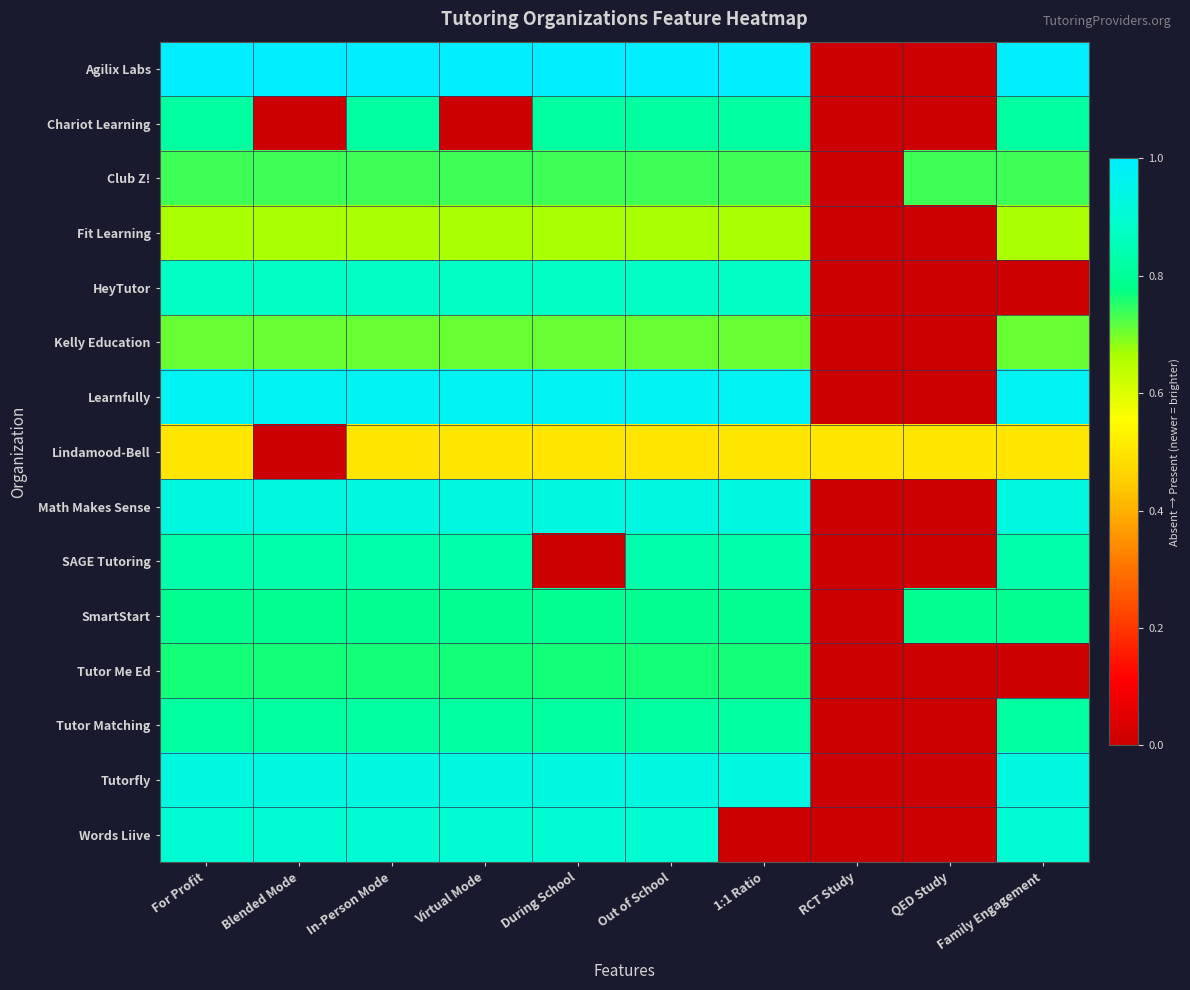

Which series has the largest total across all categories?

Agilix Labs